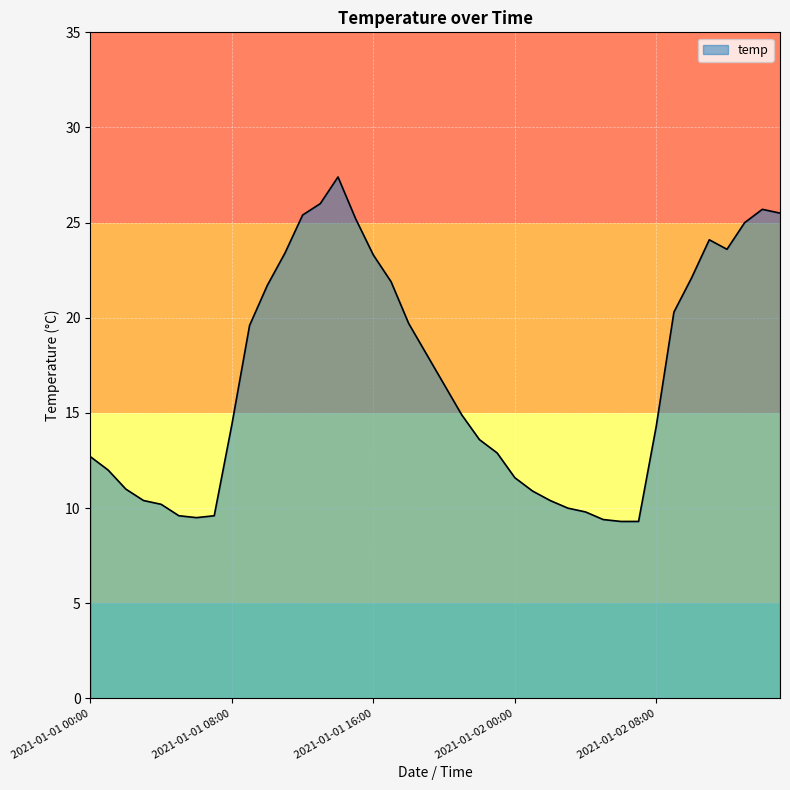

Count the number of values greater than 14.

22